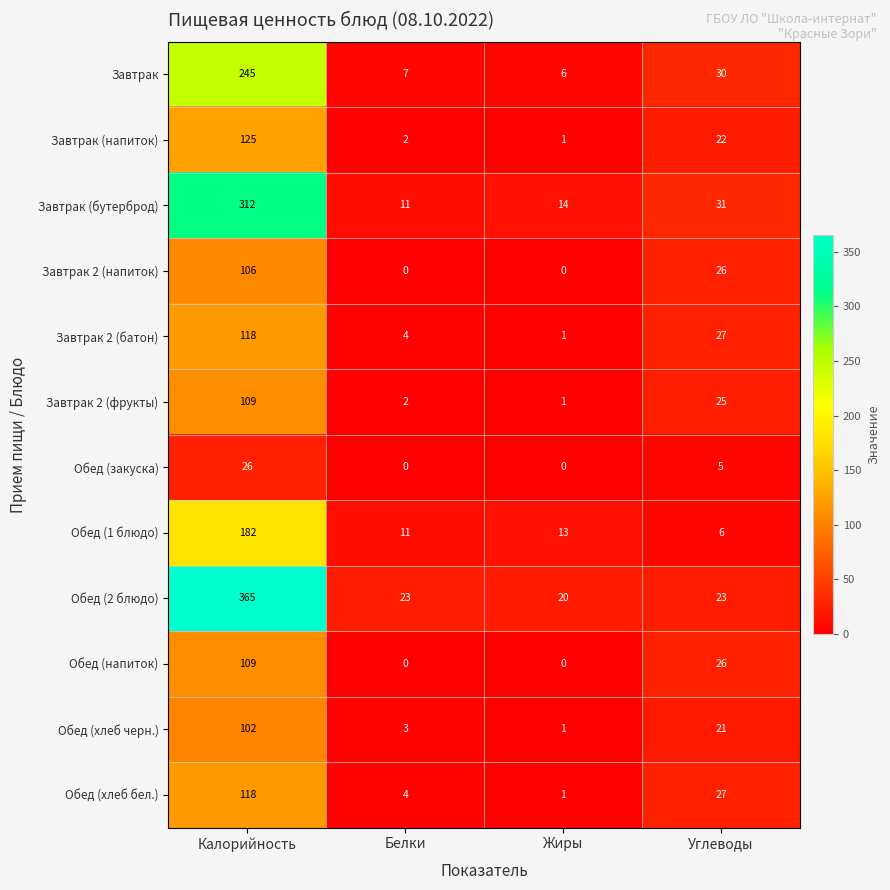

What is the sum of all Завтрак 2 (фрукты) values?

137